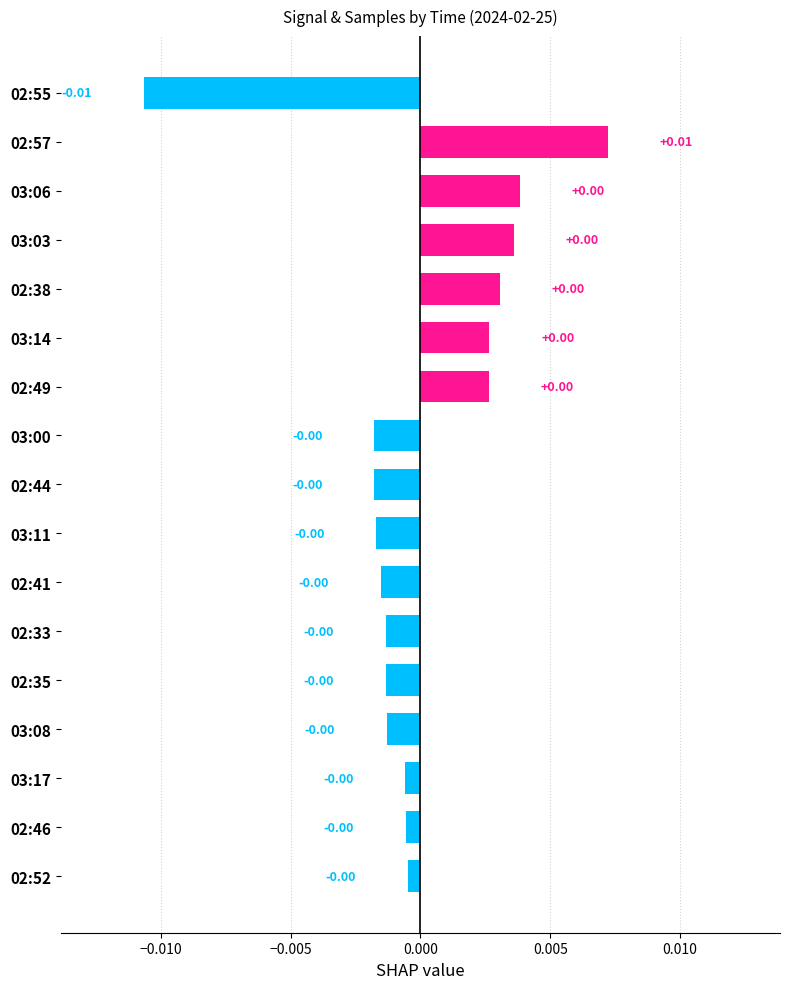

Which category has the lowest value across all series?

02:55